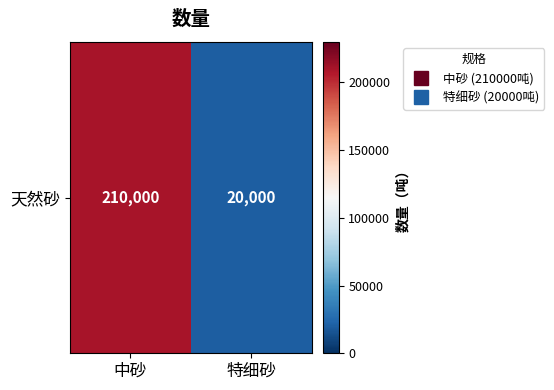

What is the sum of all values?

230000